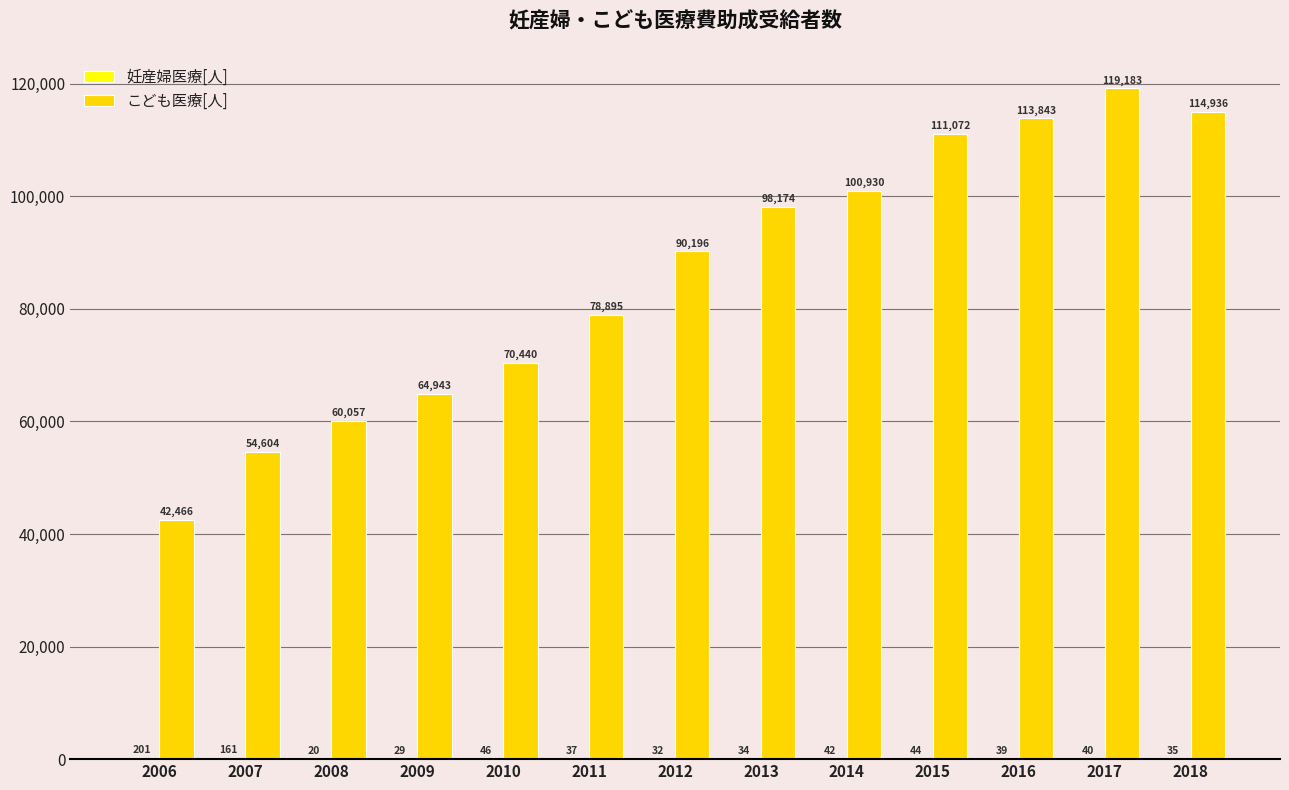

Which category has the highest value in the こども医療[人] series?

2017